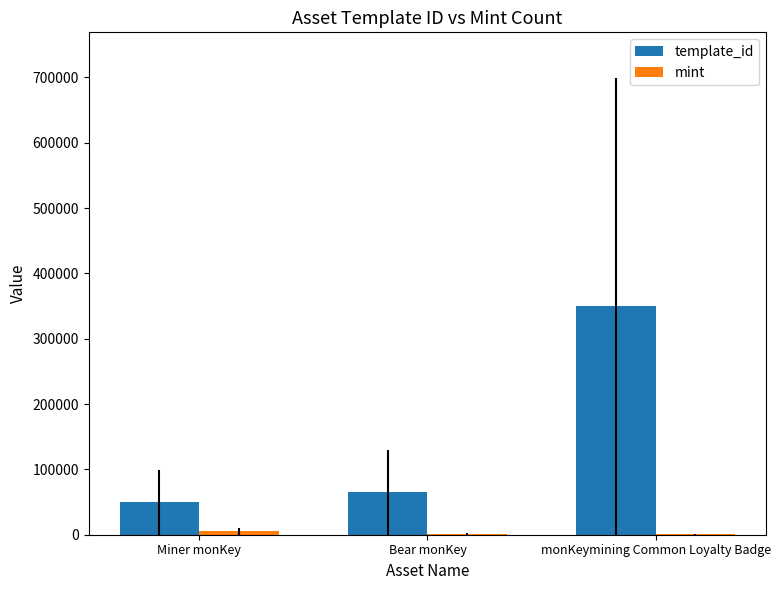

What is the approximate value of template_id at monKeymining Common Loyalty Badge?

349523